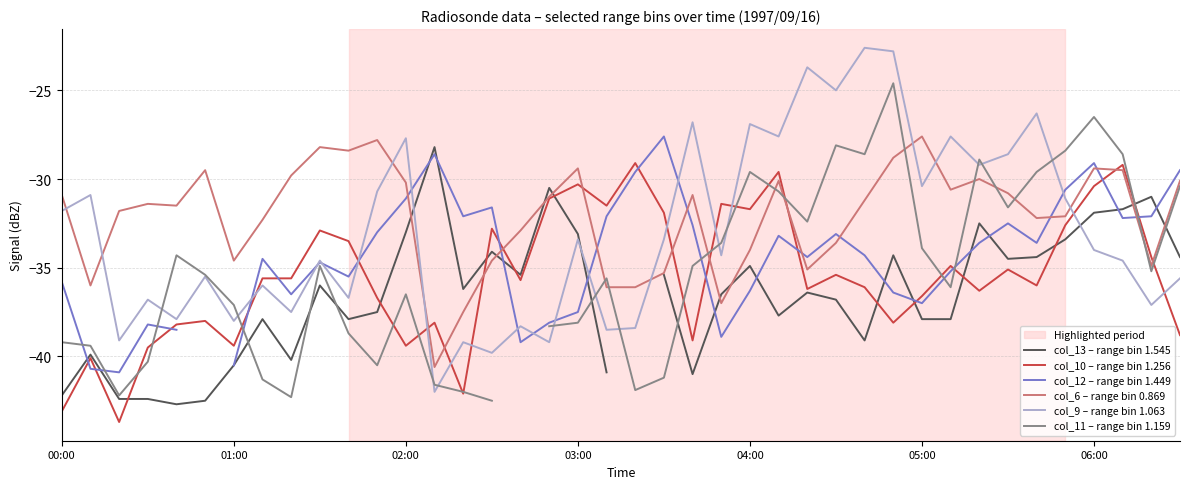

Read the col_9 – range bin 1.063 value at 10.

-36.7